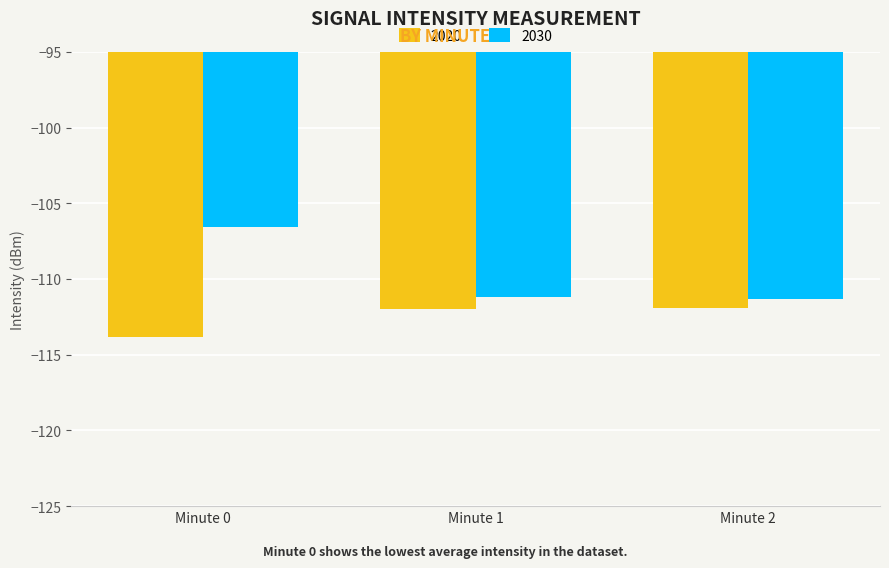

How many 2020 values are between -113 and -111?

2